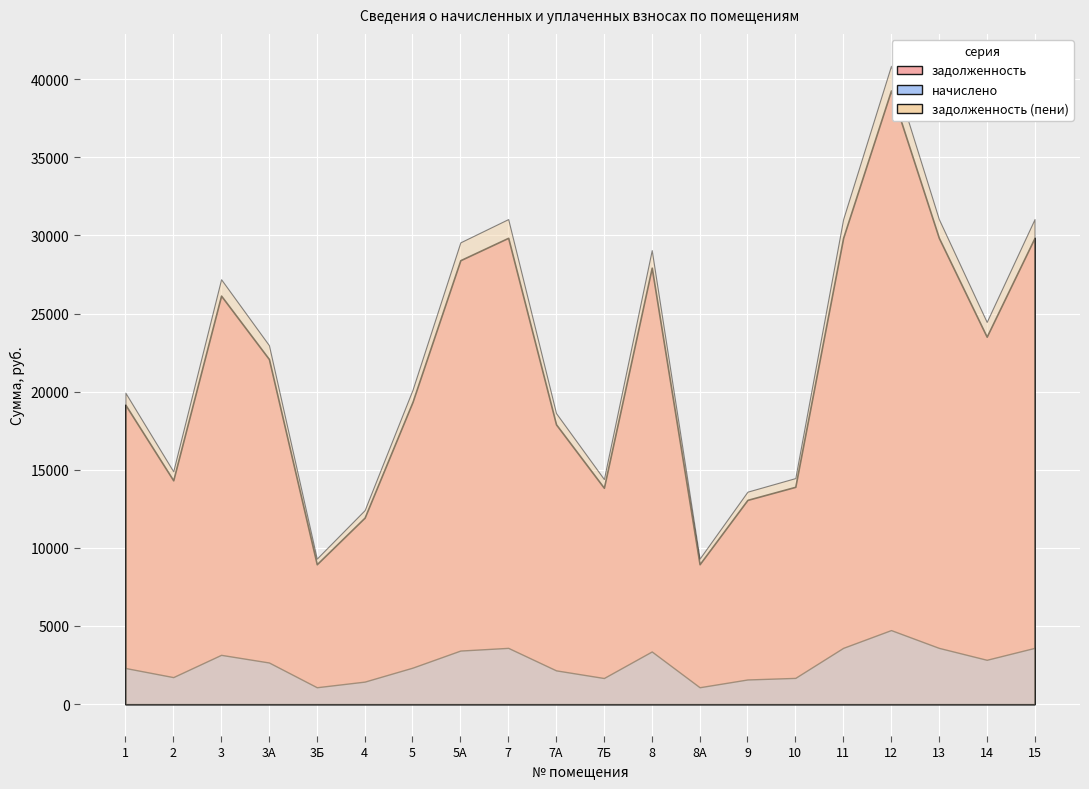

True or false: начислено and задолженность intersect in this chart.

False